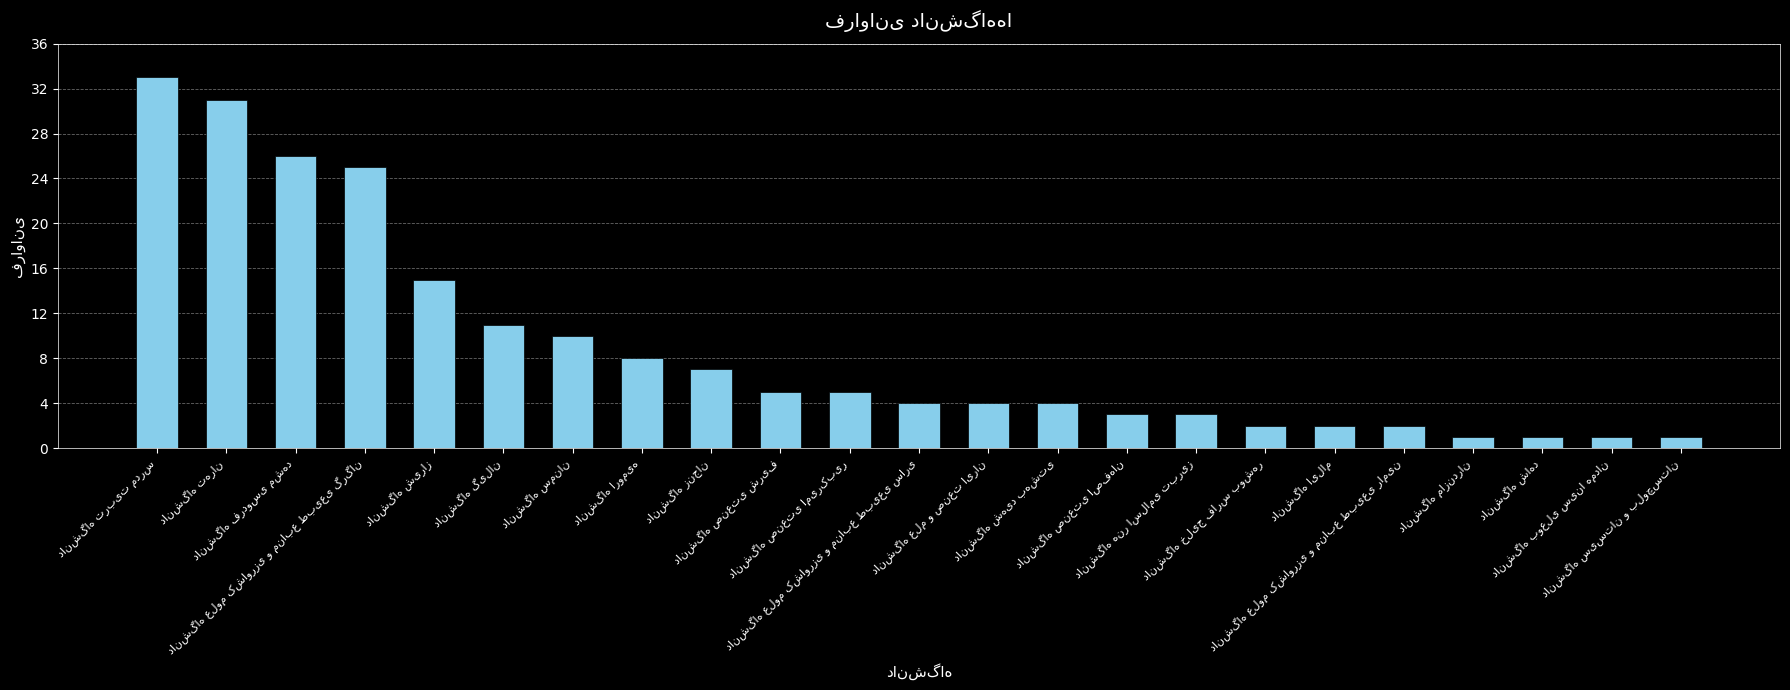

What is the greatest value displayed?

33